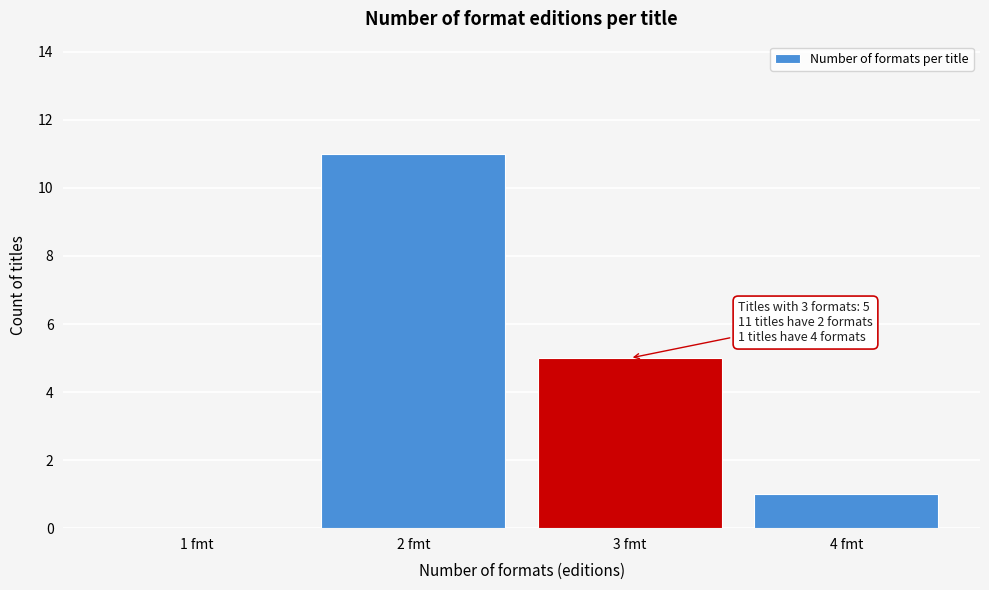

Reading right to left, list all the values displayed in this chart.

4 fmt=1	3 fmt=5	2 fmt=11	1 fmt=0